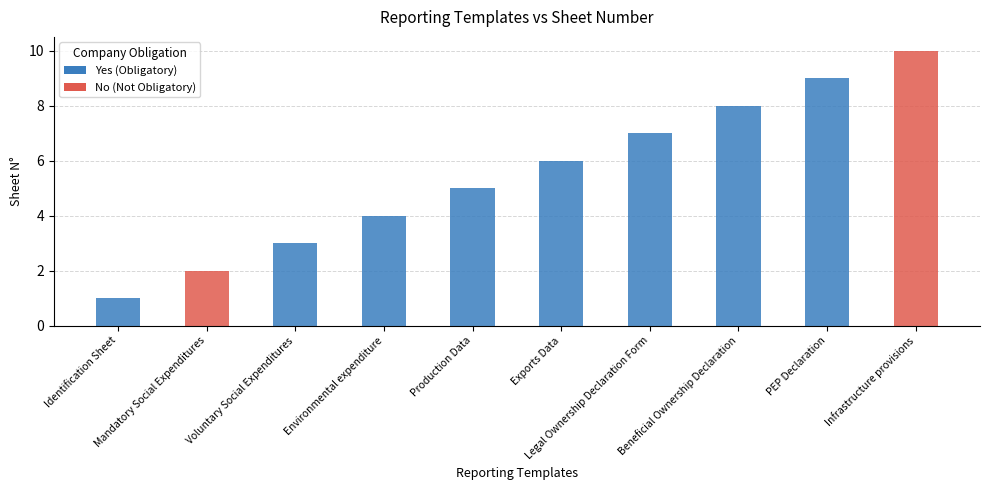

Rank the categories by value from highest to lowest.

Infrastructure provisions, PEP Declaration, Beneficial Ownership Declaration, Legal Ownership Declaration Form, Exports Data, Production Data, Environmental expenditure, Voluntary Social Expenditures, Mandatory Social Expenditures, Identification Sheet